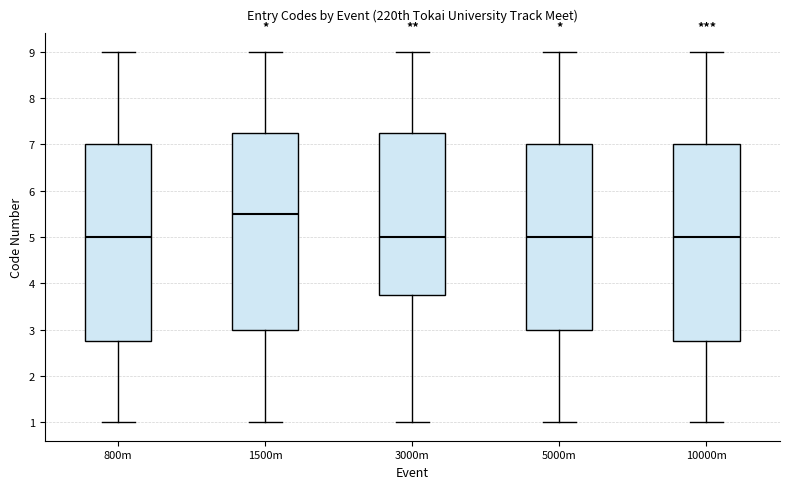

Where does the median line of the box for 800m sit on the y-axis? The values are not printed on the chart, so give them approximately, as read against the axis.

5.0